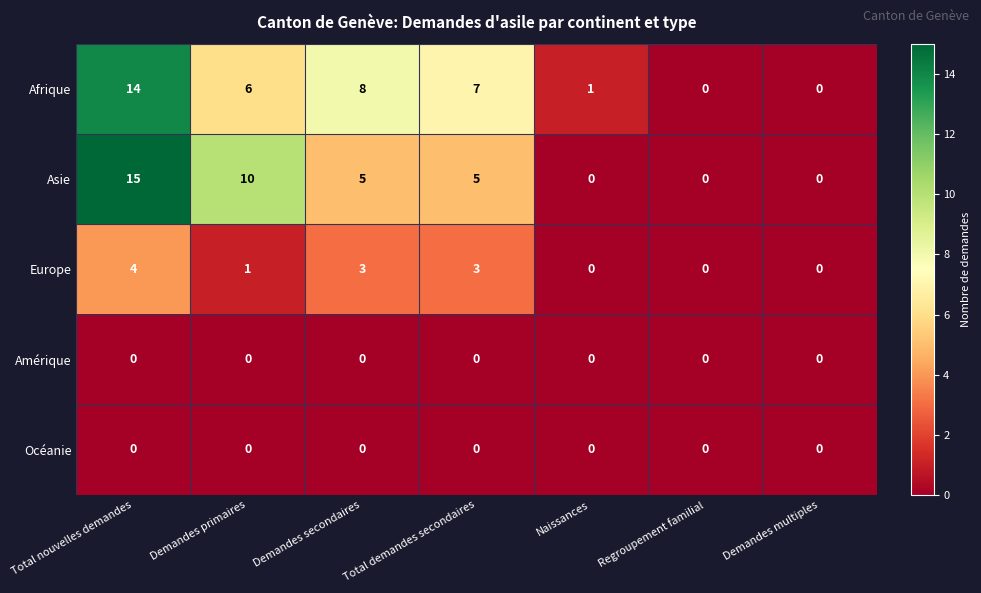

What is the maximum value shown in the chart?

15